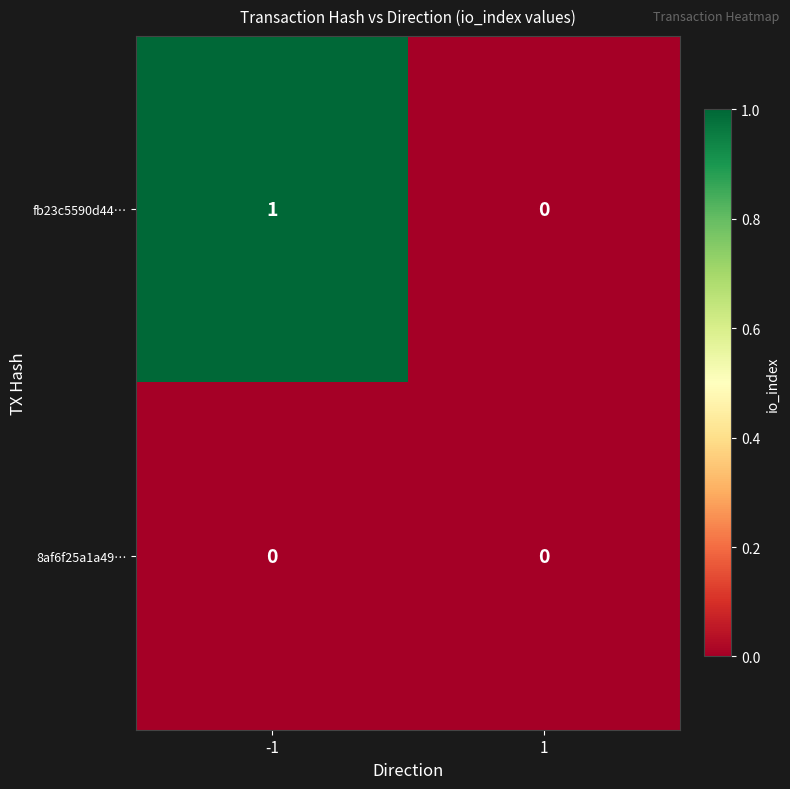

At -1, list the series in order from largest to smallest.

fb23c5590d44…, 8af6f25a1a49…